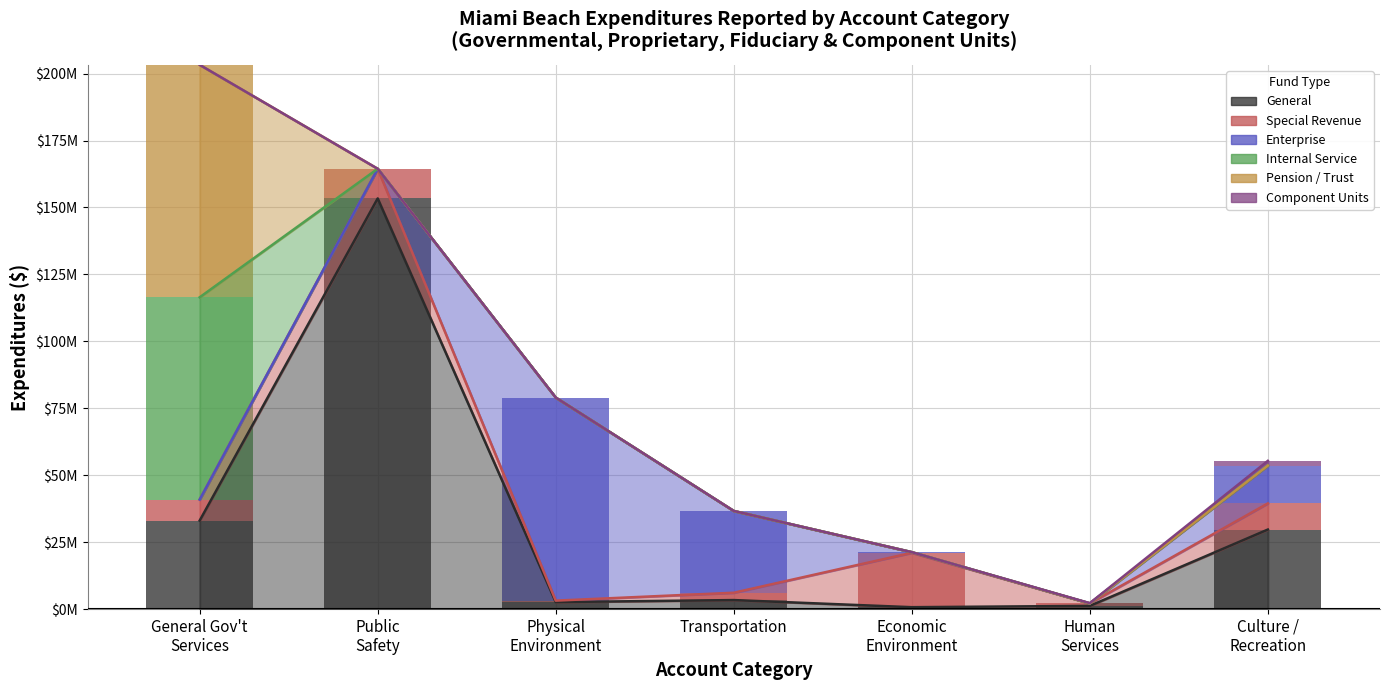

What is the difference between the highest and lowest values at 1?

204637159